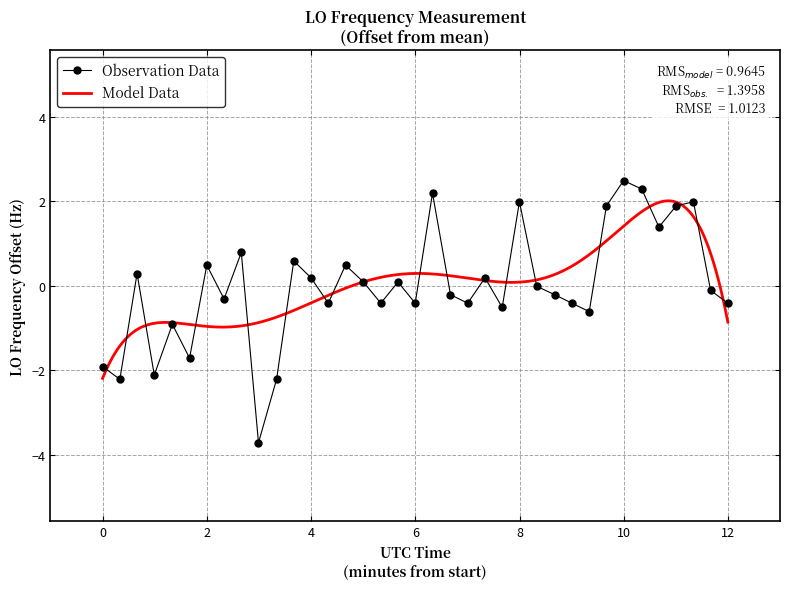

What is the minimum value for Observation Data?

-3.7